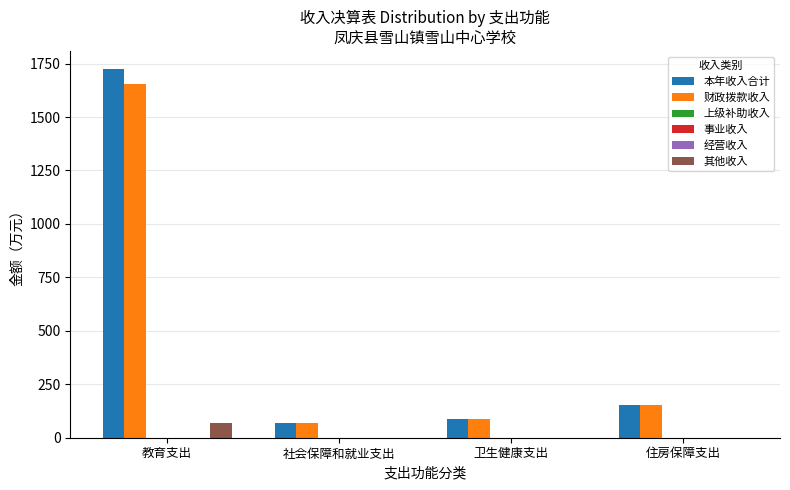

What is the maximum value for 其他收入?

69.2